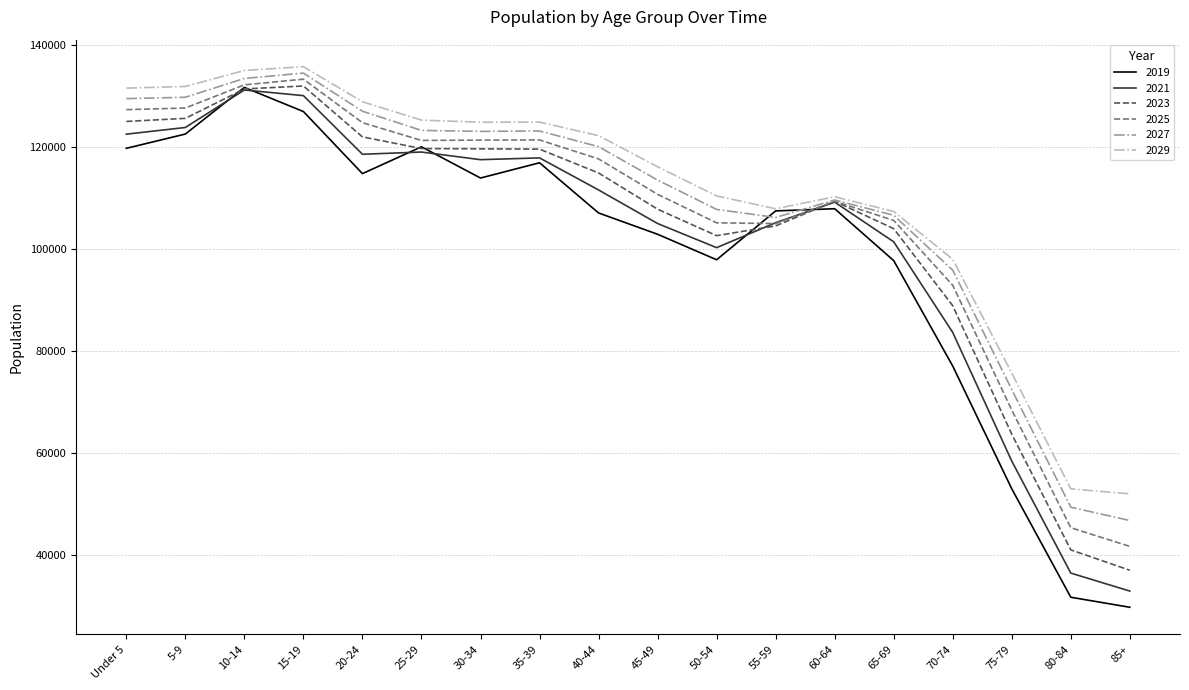

Does the chart have visible grid lines?

Yes